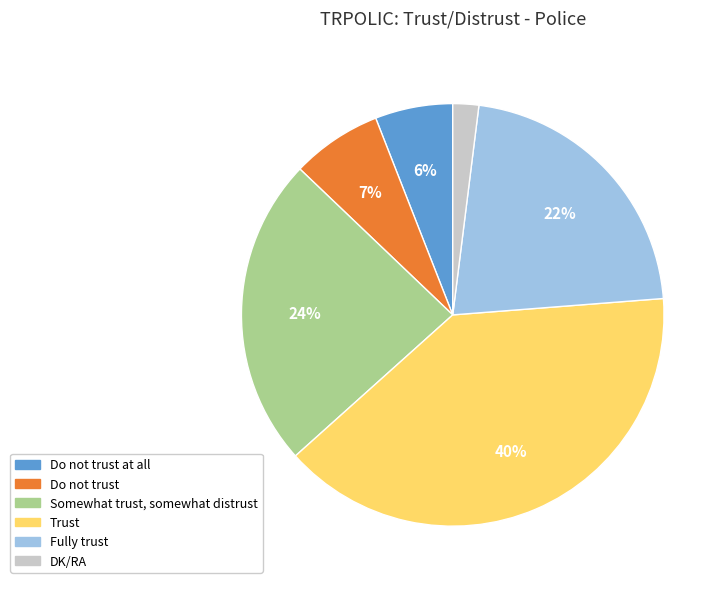

To the nearest percent, what is the difference between the largest and smallest slice percentages?

38%